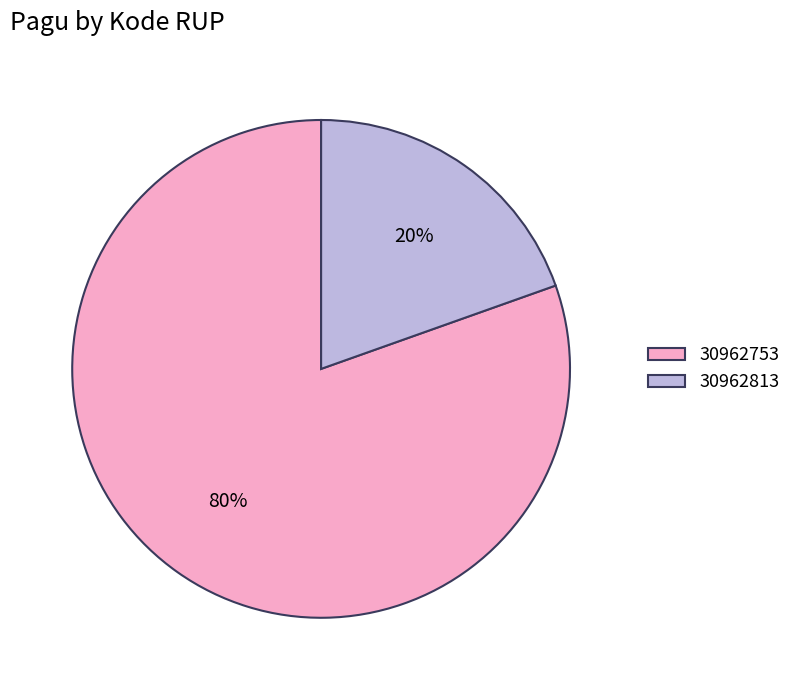

Which category has the smallest portion of the pie?

30962813